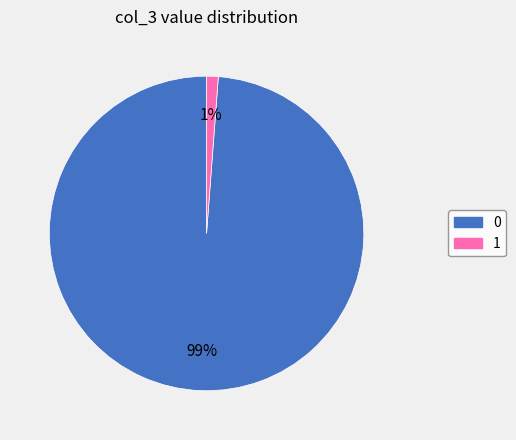

To the nearest percent, what is the average slice percentage?

50%